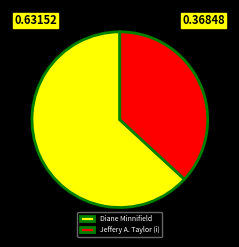

How many segments does this pie chart have?

2